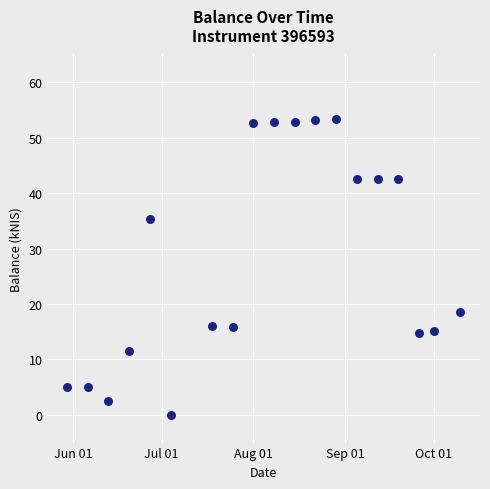

What is the range of X values (max minus min)?

133.0